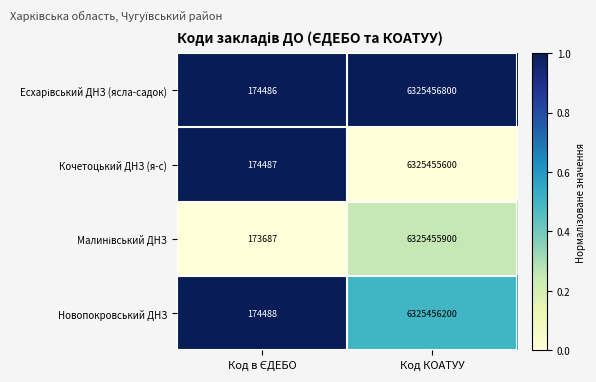

What is the sum of all Новопокровський ДНЗ values?

6325630688